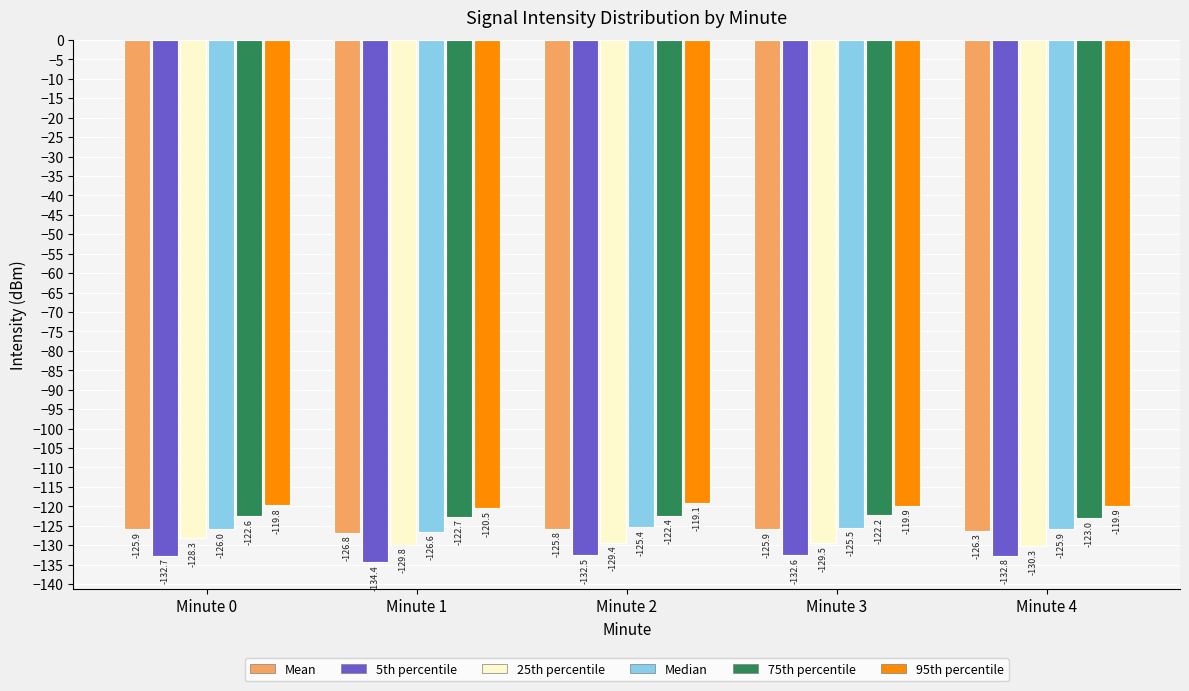

Reading right to left, extract all data points from this chart.

Mean: -126.3	-125.9	-125.8	-126.8	-125.9
5th percentile: -132.8	-132.6	-132.5	-134.4	-132.7
25th percentile: -130.3	-129.5	-129.4	-129.8	-128.3
Median: -125.9	-125.5	-125.4	-126.6	-126.0
75th percentile: -123.0	-122.2	-122.4	-122.7	-122.6
95th percentile: -119.9	-119.9	-119.1	-120.5	-119.8